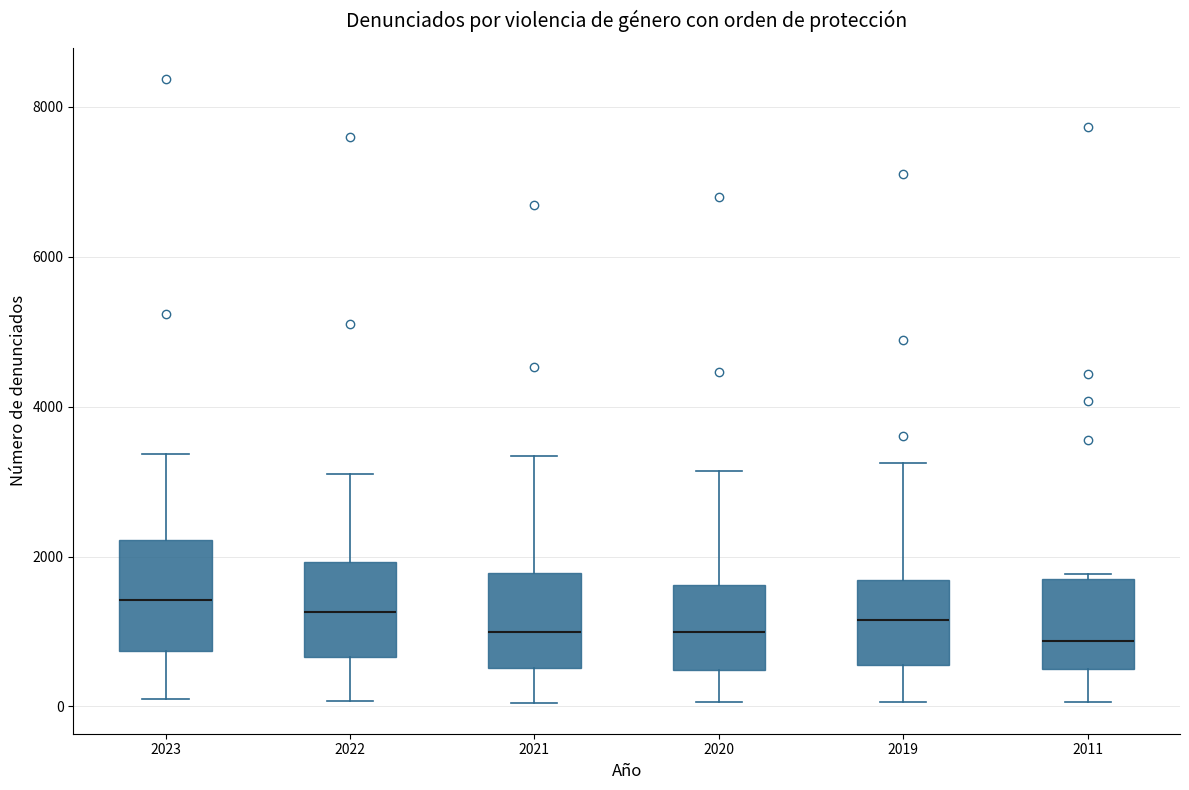

Reading left to right, transcribe this box plot: for each box, give where its median line is, the range the box spans, and where its two whiskers end, as read against the y-axis. The values are not printed on the chart, so give them approximately, as read against the axis.

2023: median 1400, box 800 to 2200, whiskers 0 to 3400
2022: median 1200, box 600 to 2000, whiskers 0 to 3200
2021: median 1000, box 600 to 1800, whiskers 0 to 3400
2020: median 1000, box 400 to 1600, whiskers 0 to 3200
2019: median 1200, box 600 to 1600, whiskers 0 to 3200
2011: median 800, box 600 to 1600, whiskers 0 to 1800